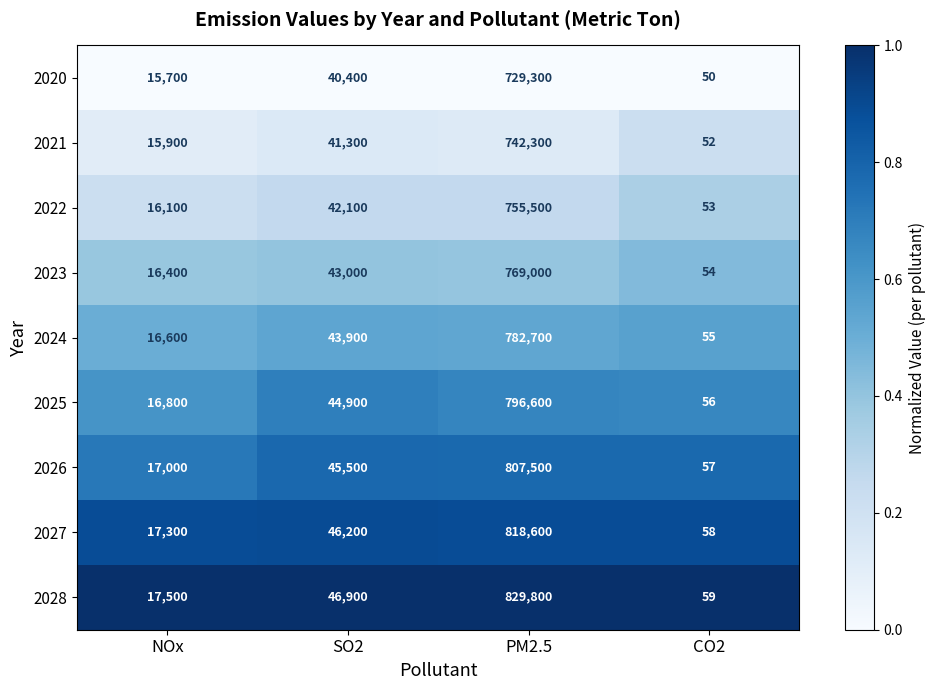

What is the total value across all series at CO2?

494